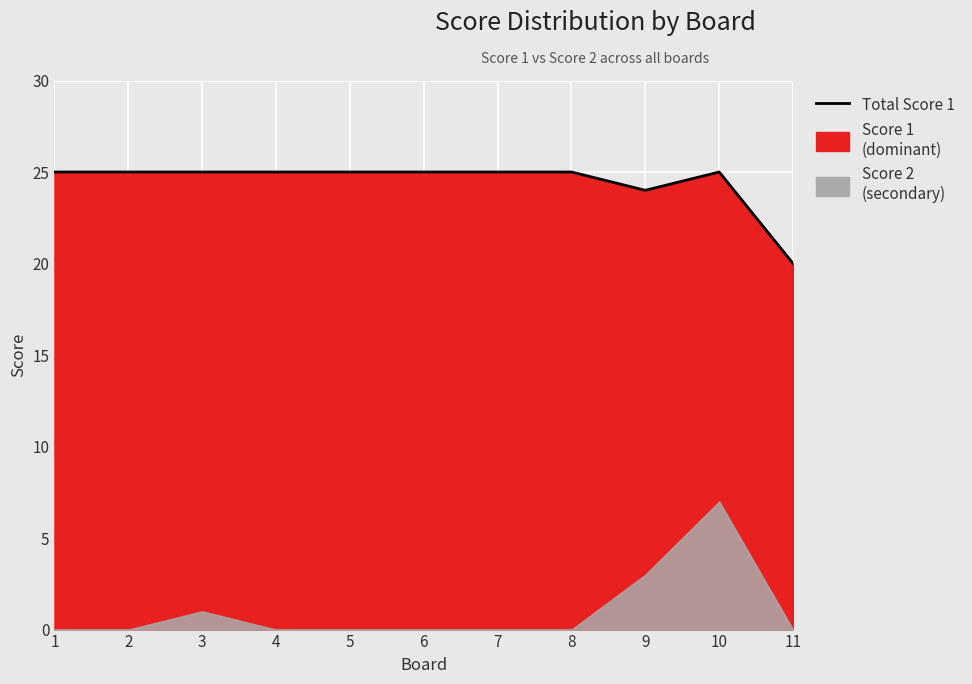

List the labels in order of value, largest first.

1, 2, 3, 4, 5, 6, 7, 8, 10, 9, 11